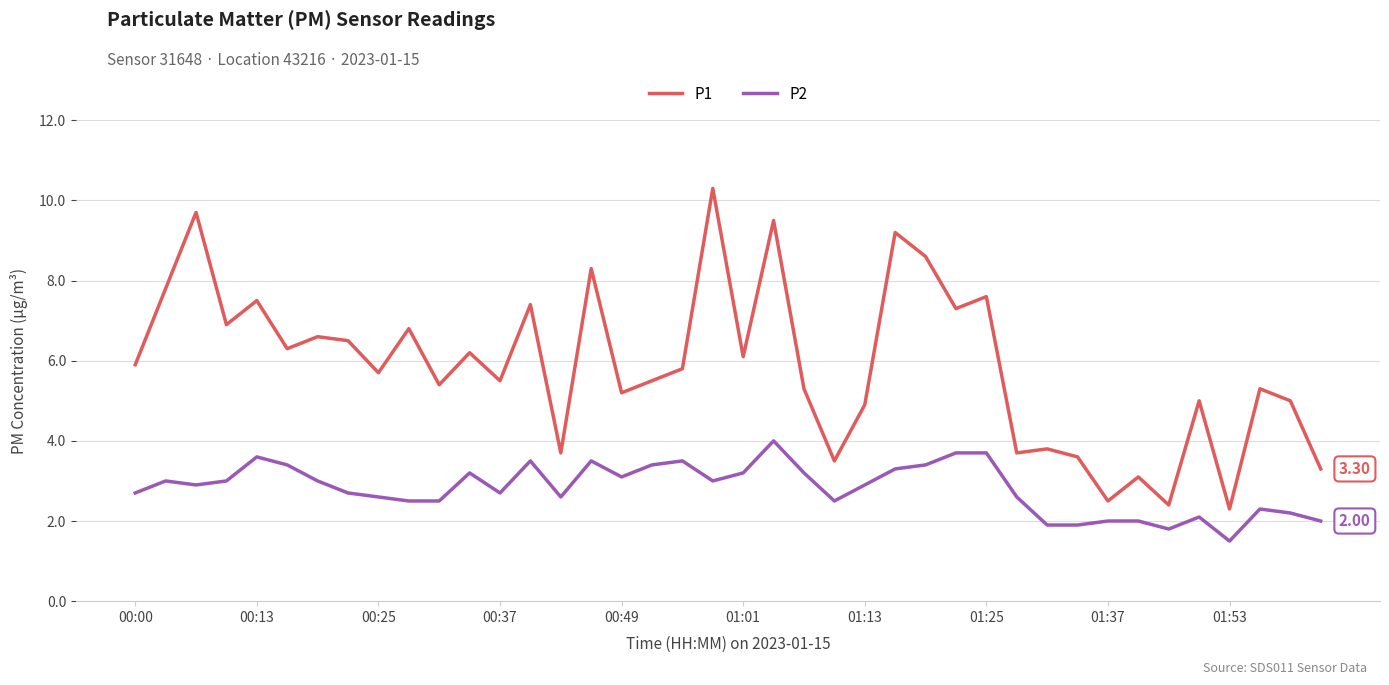

Reading left to right, list all the values displayed in this chart.

P1: 5.9	7.8	9.7	6.9	7.5	6.3	6.6	6.5	5.7	6.8	5.4	6.2	5.5	7.4	3.7	8.3	5.2	5.5	5.8	10.3	6.1	9.5	5.3	3.5	4.9	9.2	8.6	7.3	7.6	3.7	3.8	3.6	2.5	3.1	2.4	5.0	2.3	5.3	5.0	3.3
P2: 2.7	3.0	2.9	3.0	3.6	3.4	3.0	2.7	2.6	2.5	2.5	3.2	2.7	3.5	2.6	3.5	3.1	3.4	3.5	3.0	3.2	4.0	3.2	2.5	2.9	3.3	3.4	3.7	3.7	2.6	1.9	1.9	2.0	2.0	1.8	2.1	1.5	2.3	2.2	2.0